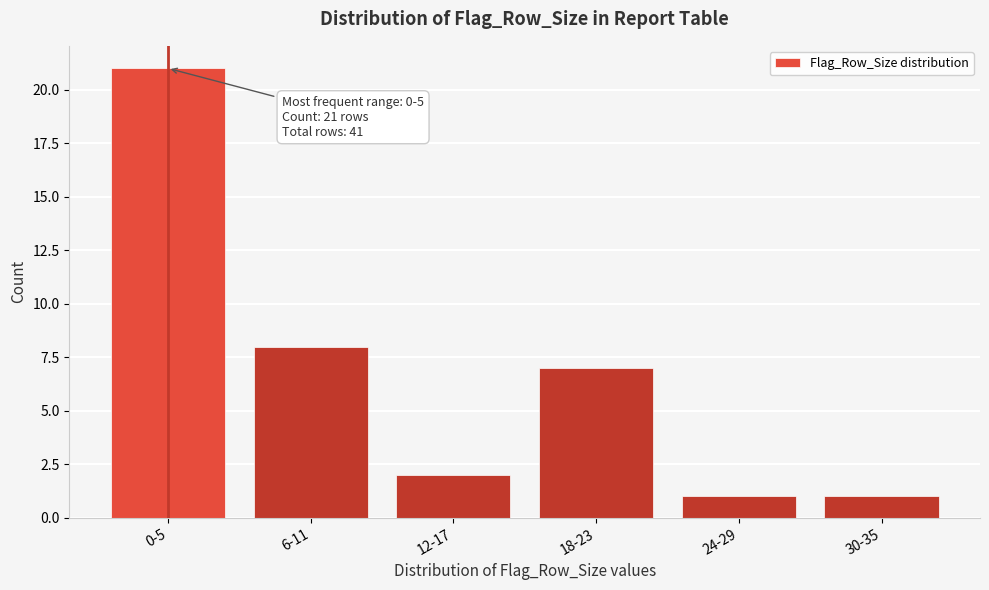

Reading right to left, transcribe all the data shown in this chart.

1	1	7	2	8	21